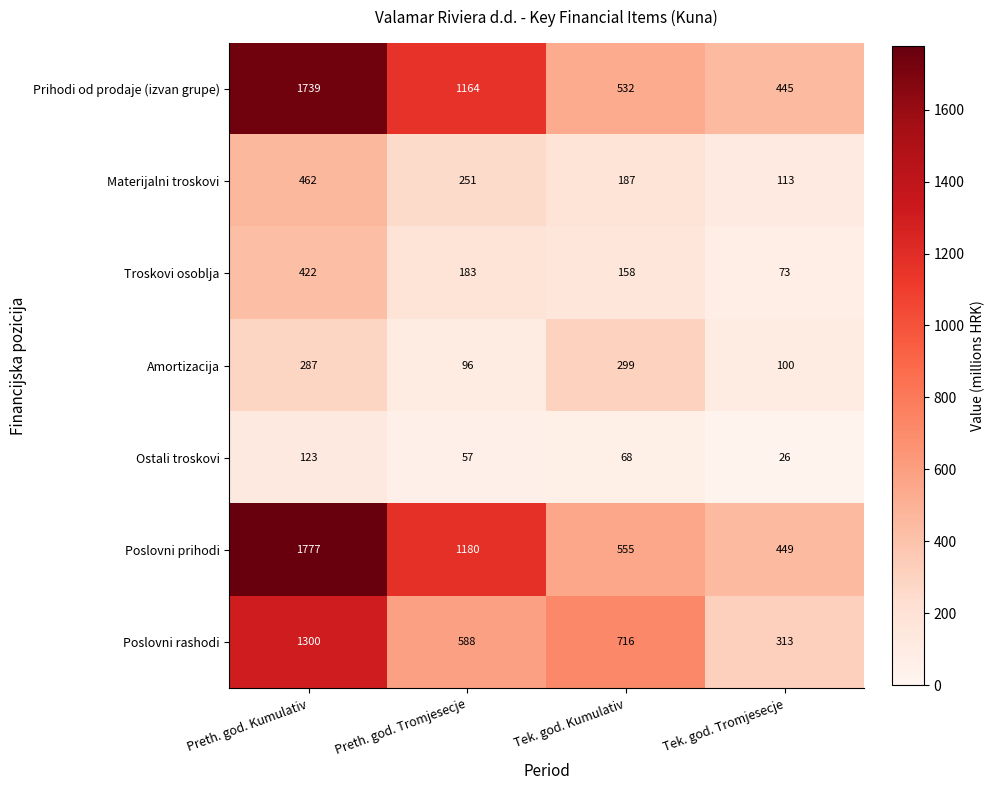

Is it true that Amortizacija equals 111 at Tek. god. Kumulativ?

False